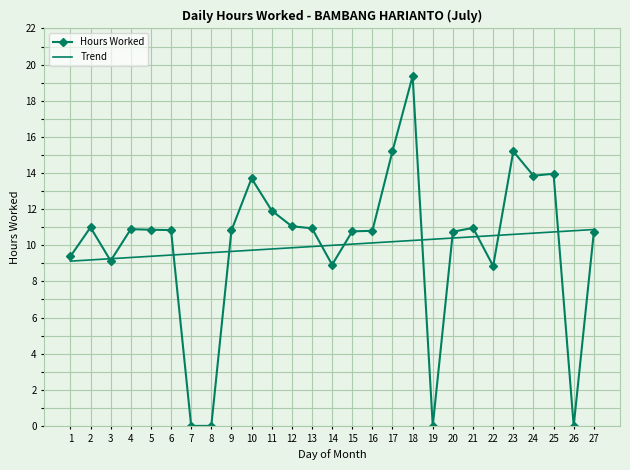

What is the total value across all series at 8?

9.6